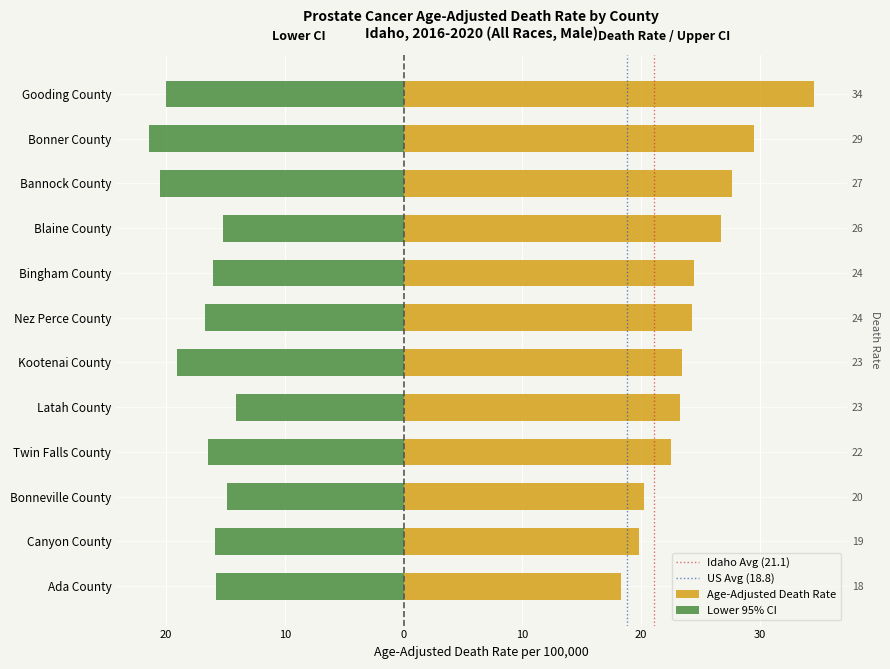

Which series has the widest spread of values?

Age-Adjusted Death Rate